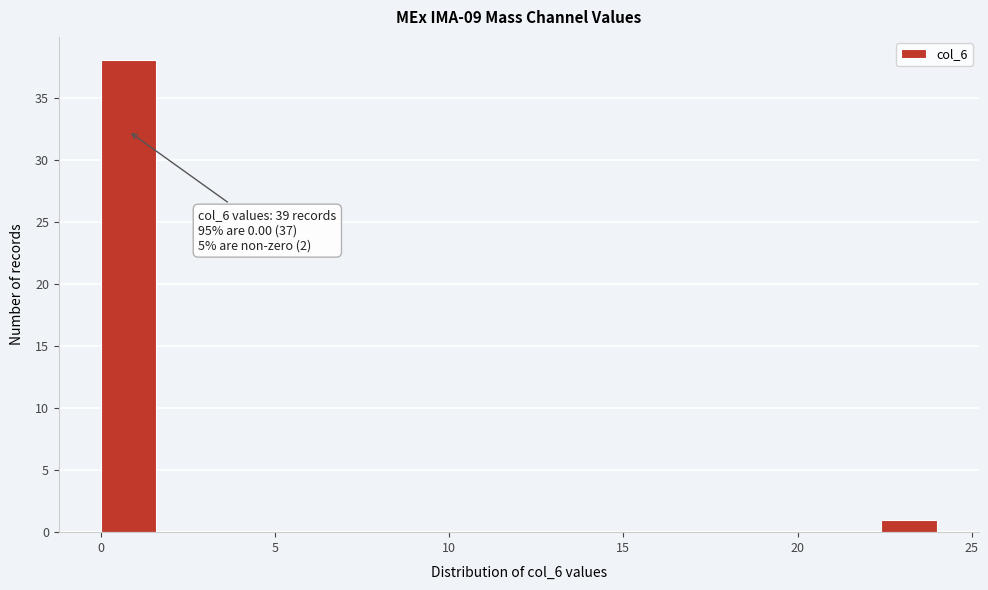

Read against the x-axis, roughly where is the centre of the tallest bar?

1.0